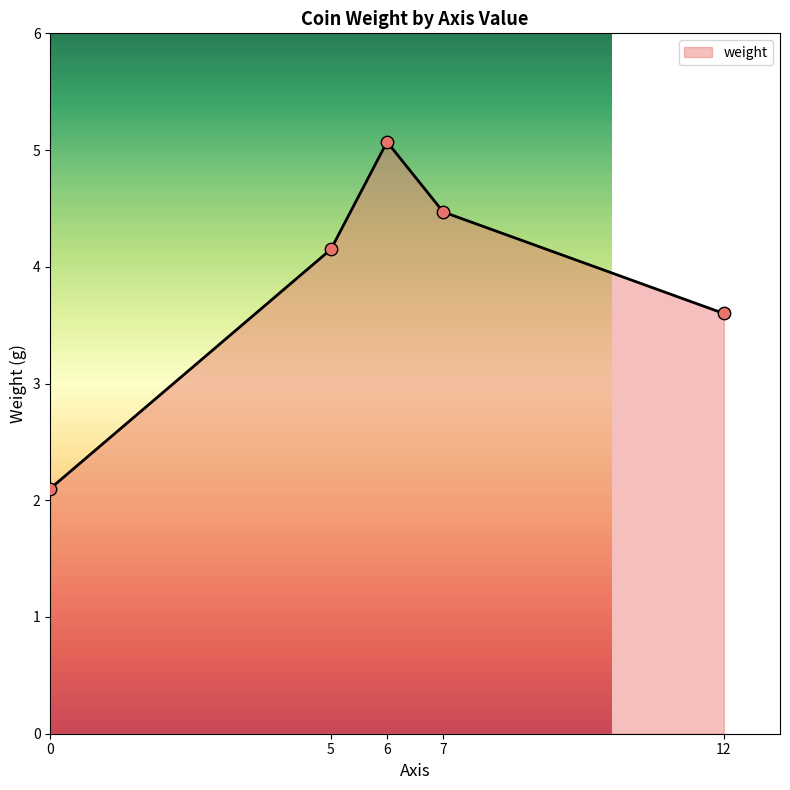

What is the highest value of the weight series?

5.1